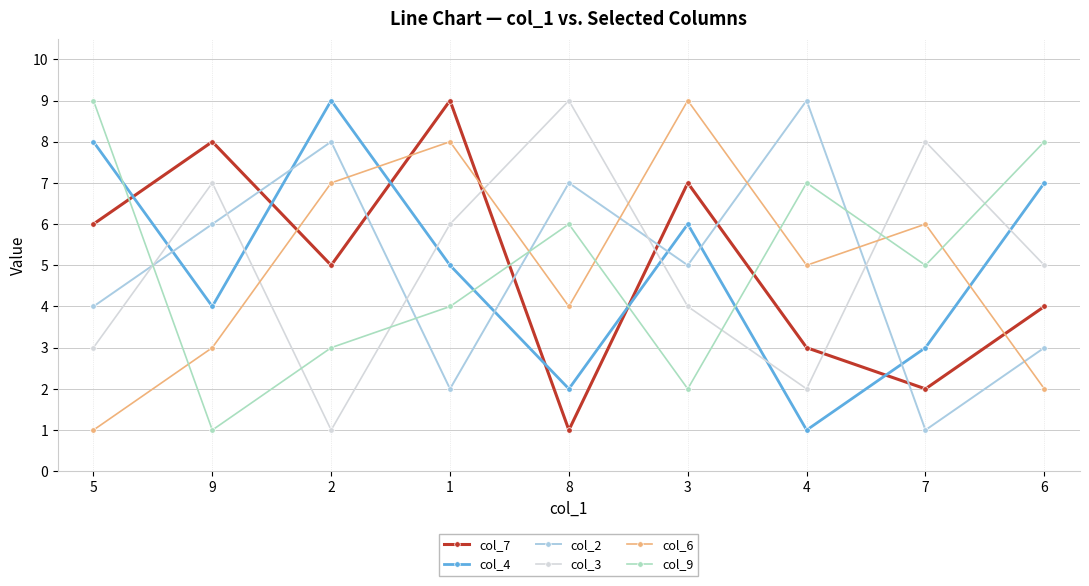

How many lines are shown in the chart?

6